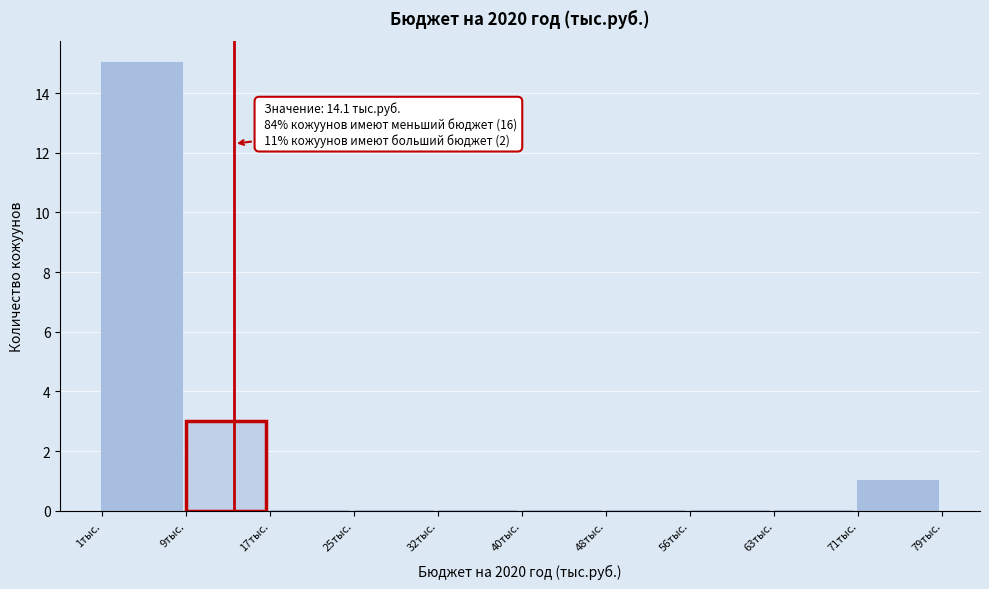

Reading right to left, extract all data points from this chart.

71тыс.=1	63тыс.=0	56тыс.=0	48тыс.=0	40тыс.=0	32тыс.=0	25тыс.=0	17тыс.=0	9тыс.=3	1тыс.=15